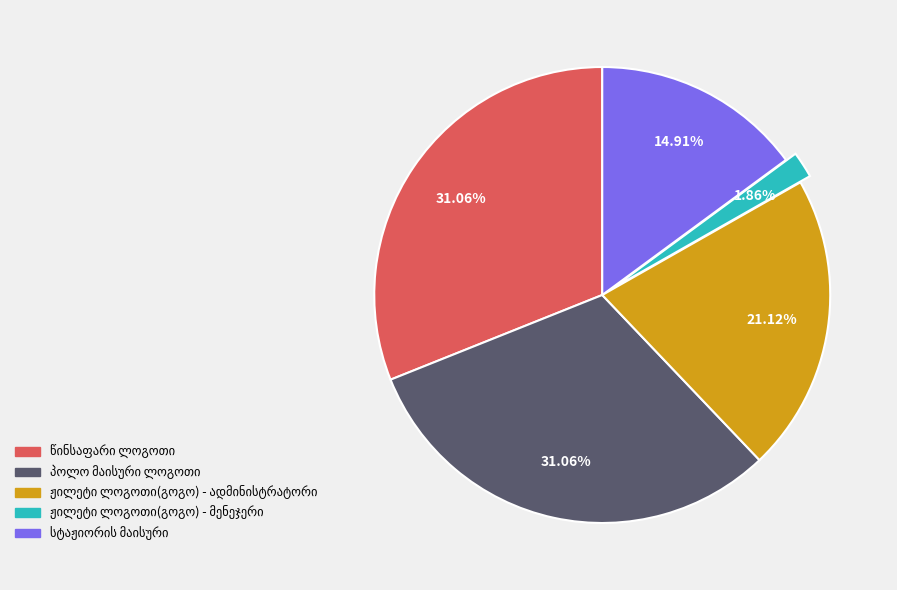

Is there any slice that represents more than half of the pie?

No